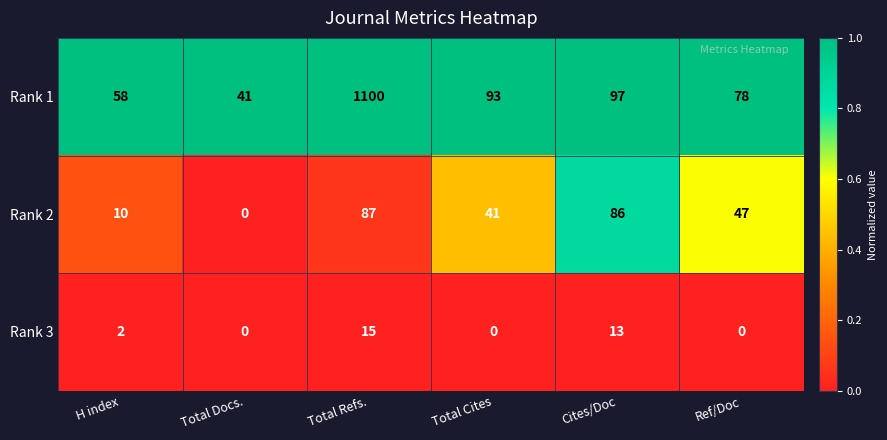

At which category is the sum across all series the highest?

Total Refs.